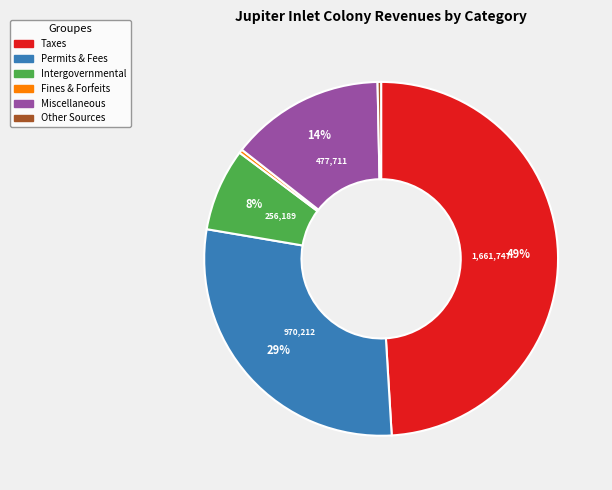

Is there any slice that represents more than half of the pie?

No